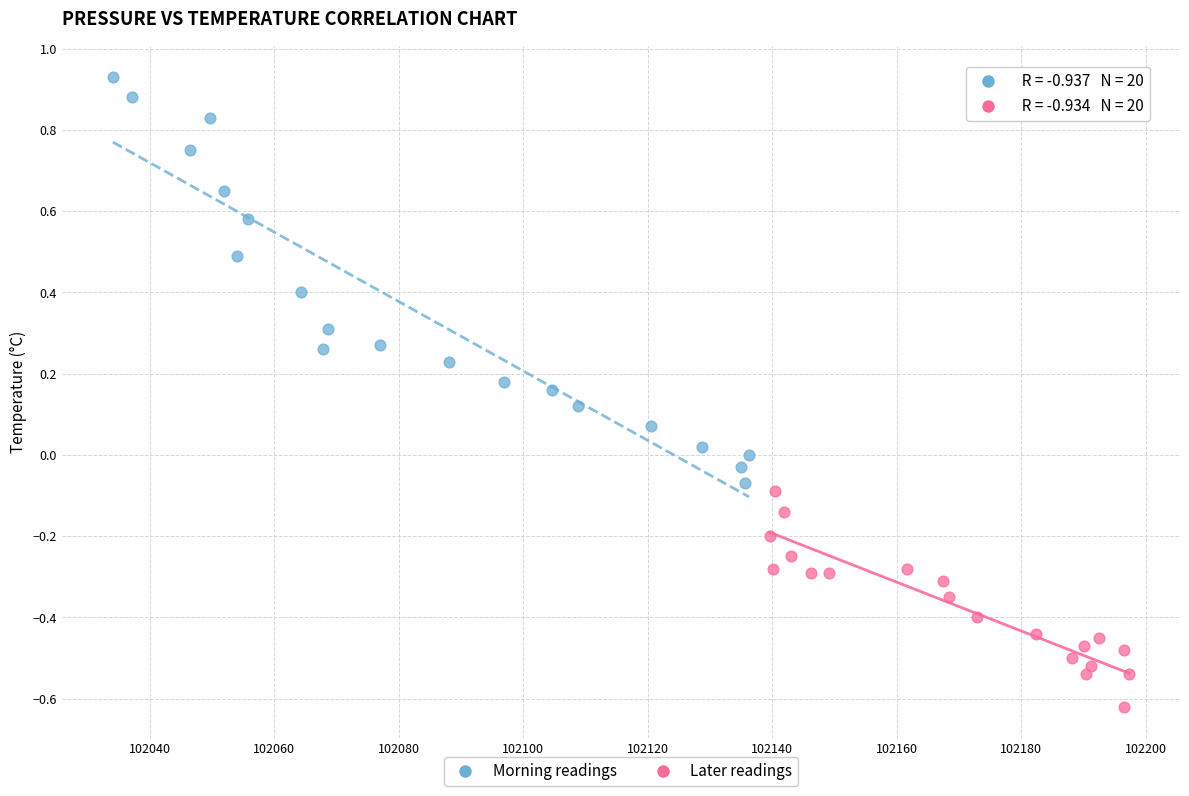

Which series has the largest Y range (max minus min)?

Morning readings